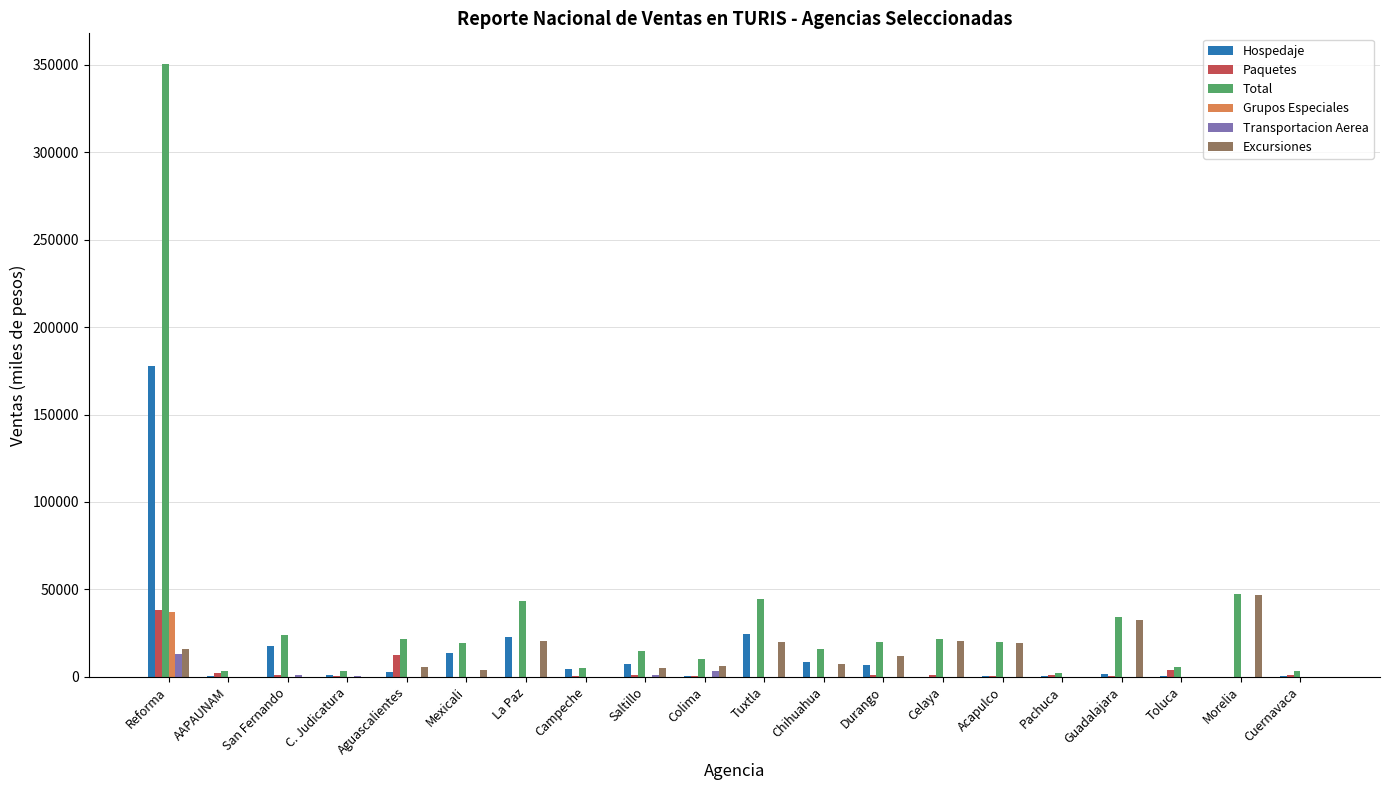

Is it true that Excursiones equals 7406.3 at Chihuahua?

True